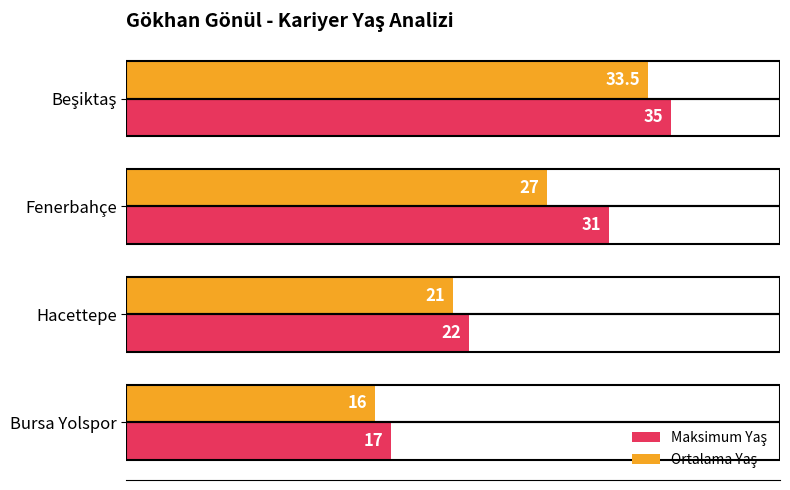

What is the total value across all series at Hacettepe?

43.0